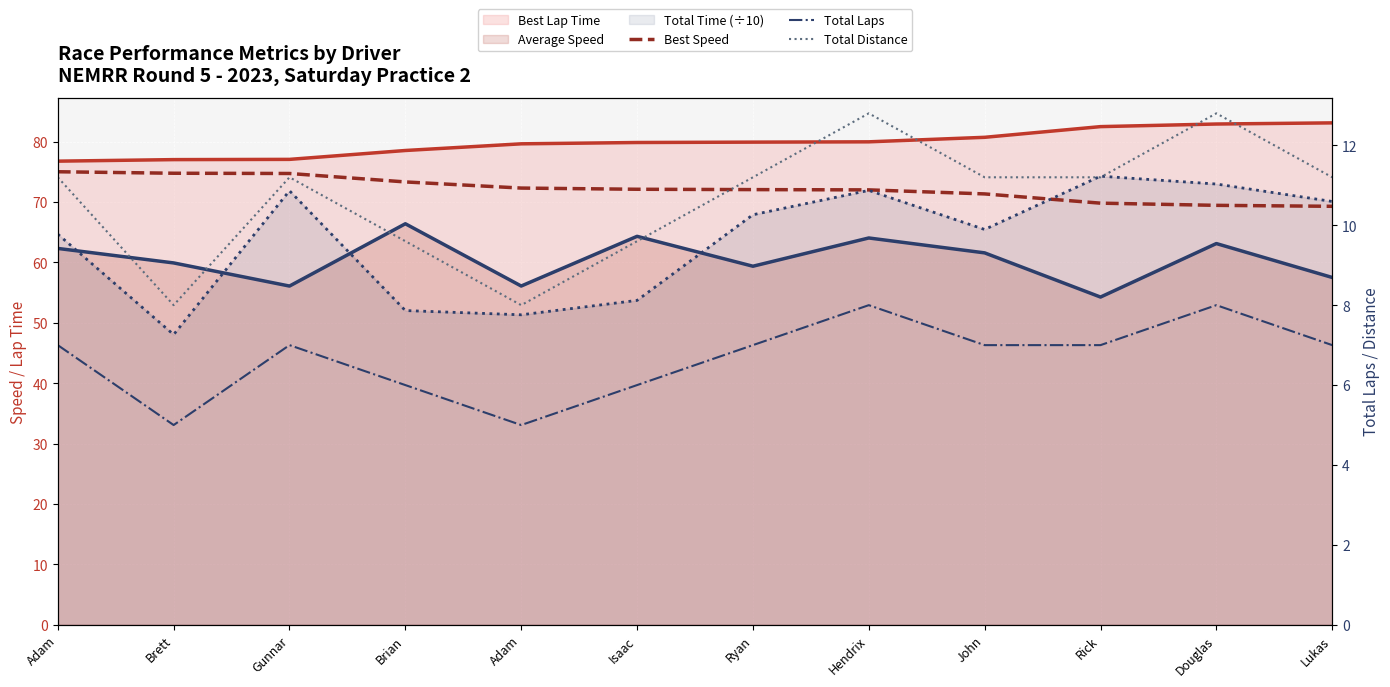

True or false: Best Speed and Total Distance intersect in this chart.

False